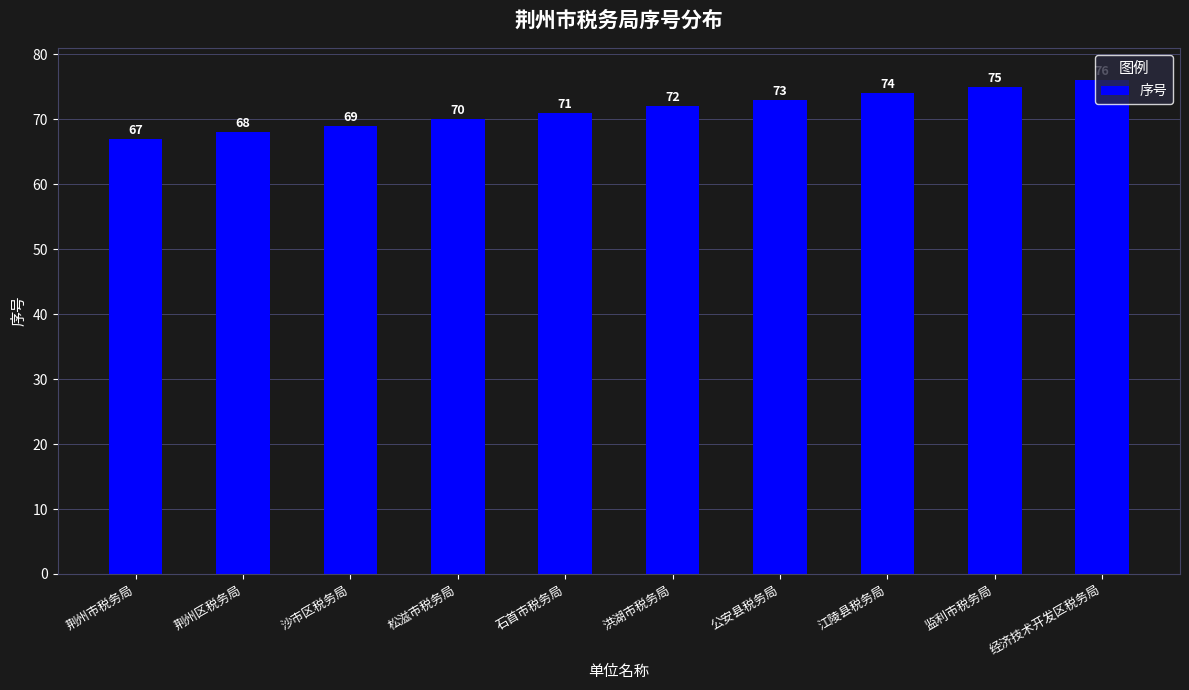

What is the difference between the values at 公安县税务局 and 监利市税务局?

2